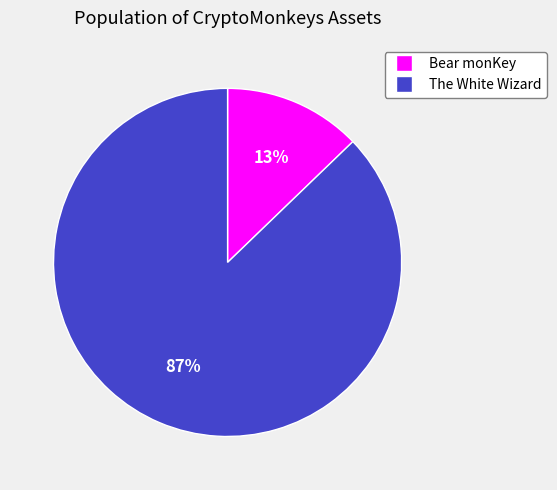

Is there any slice that represents more than half of the pie?

Yes